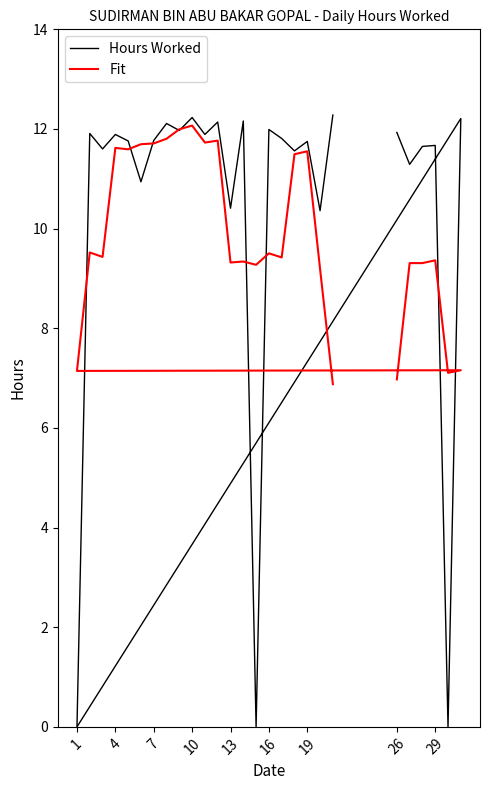

What is the difference between the second highest and minimum values in the Hours Worked series?

12.2